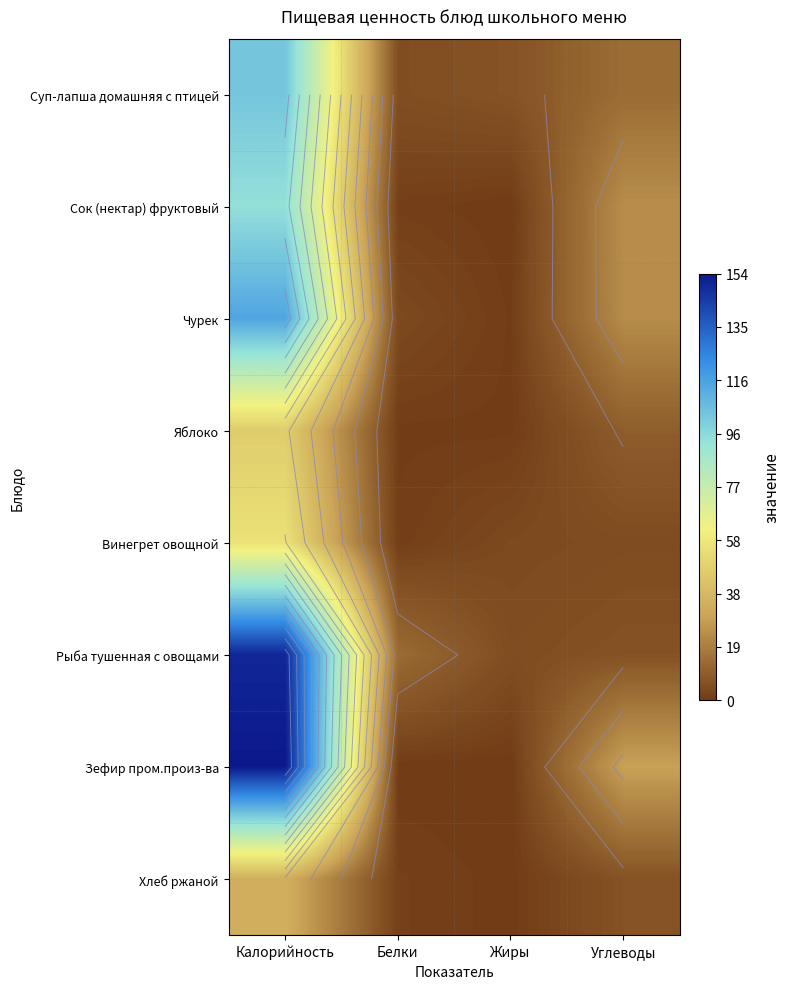

At which category is the sum across all series the highest?

Калорийность